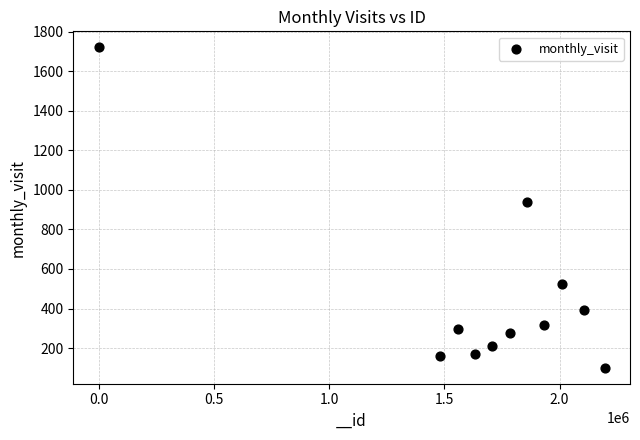

What is the average Y value?

464